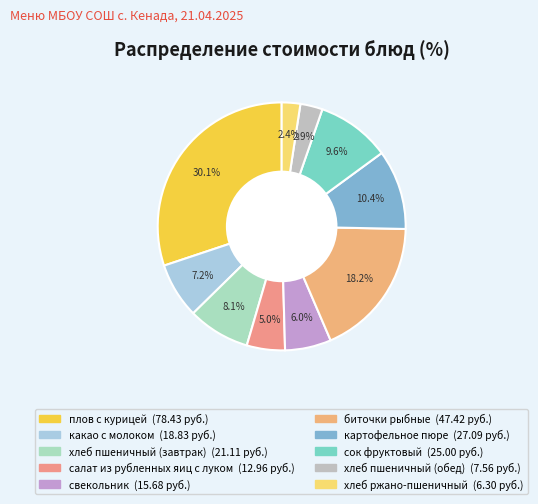

What is the largest slice in the pie chart?

плов с курицей